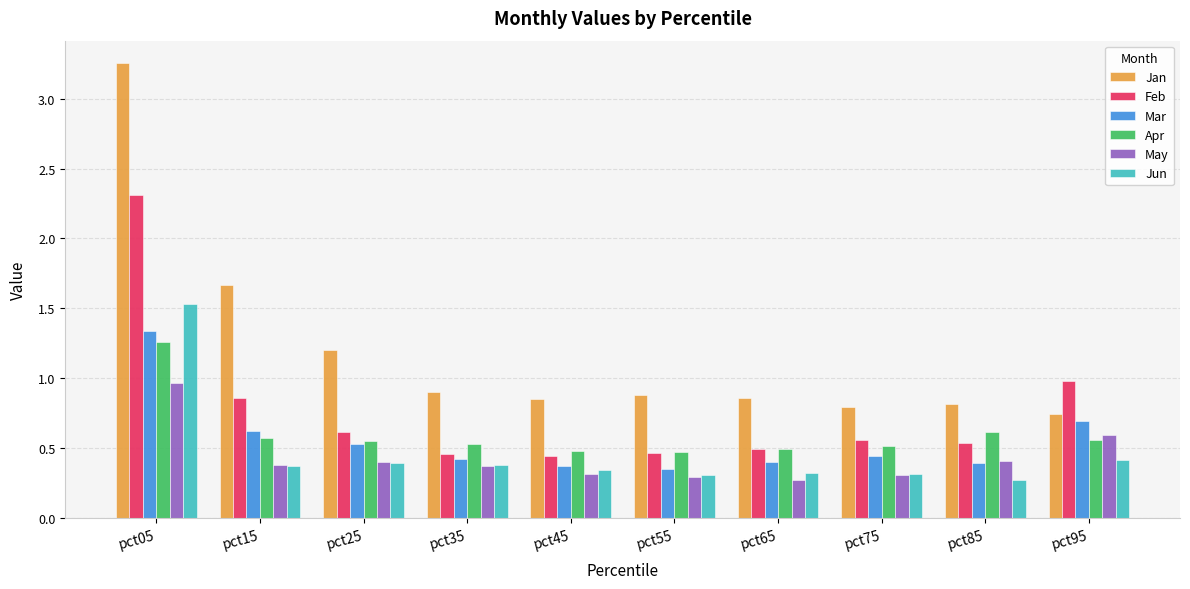

Count the number of data series in this chart.

6